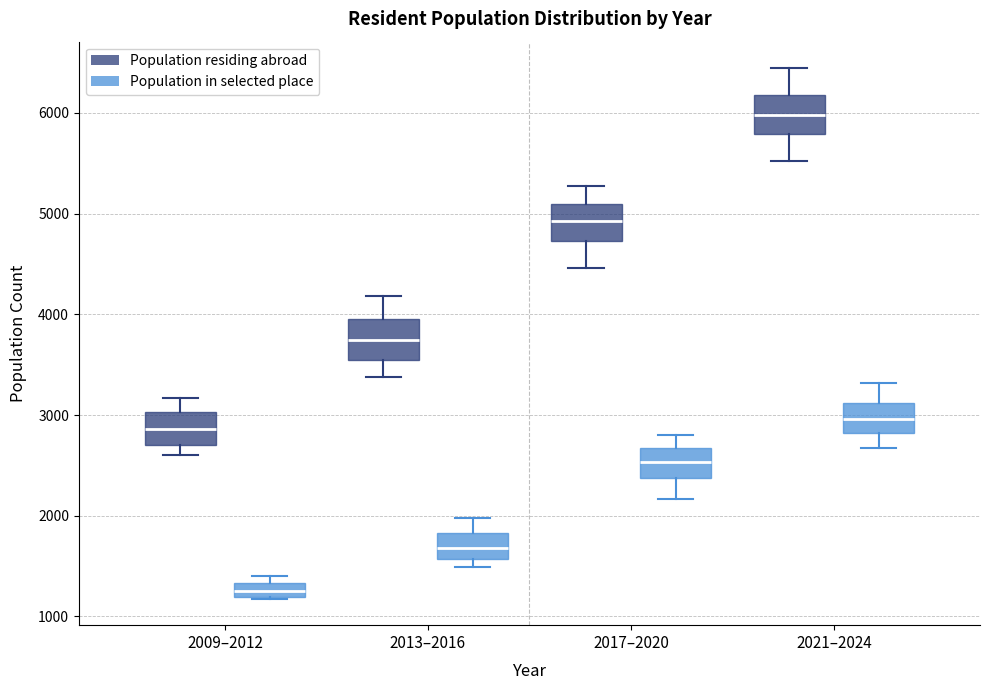

Where is the lower edge of the box for 2009–2012 (Population in selected place) on the y-axis? The values are not printed on the chart, so give them approximately, as read against the axis.

1200